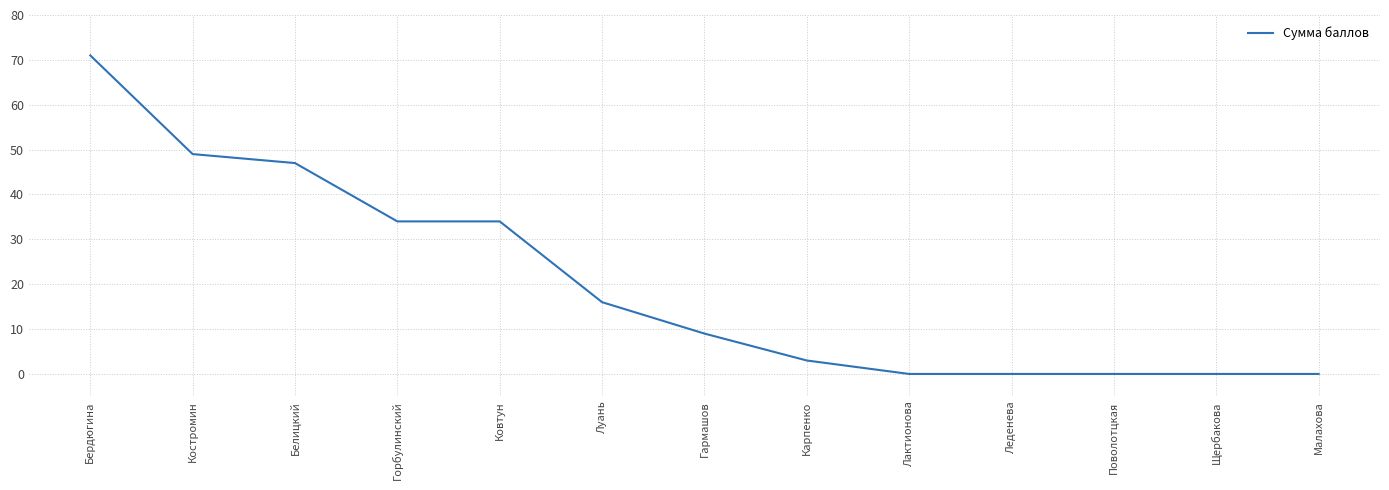

What is the difference between the second highest and second lowest values?

49